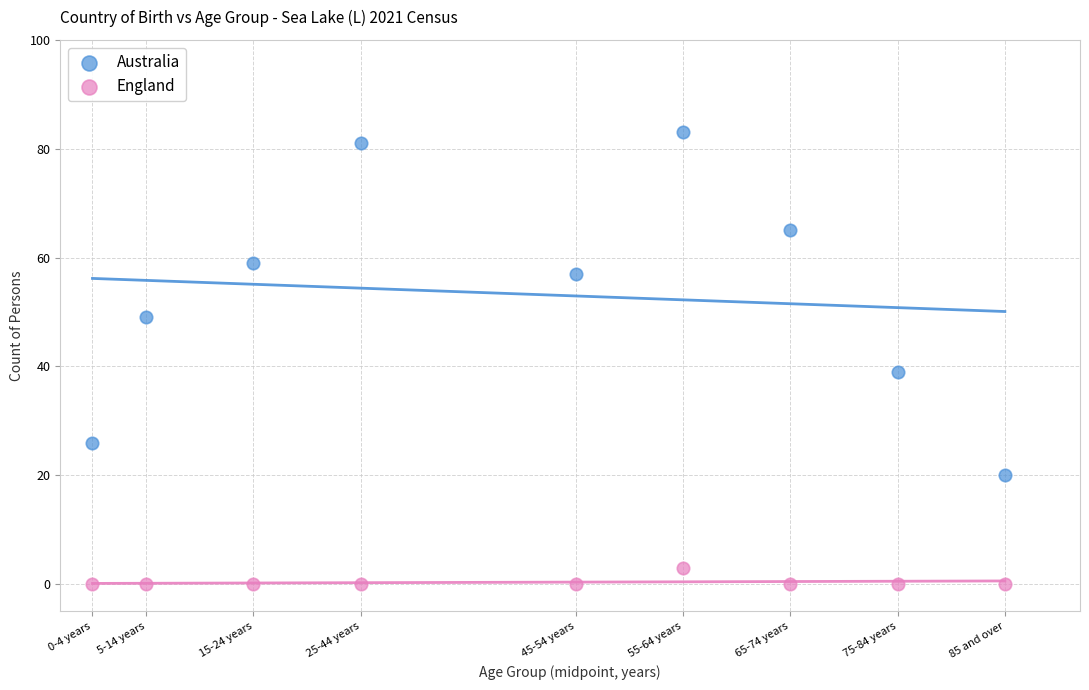

What is the X range (max minus min) for the scatter plot?

85